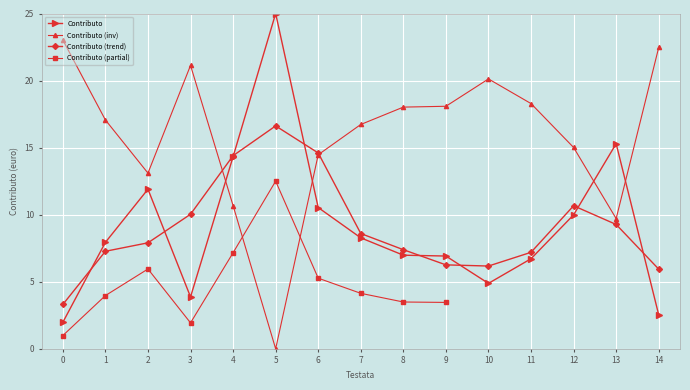

What is the sum of all values?

137.1